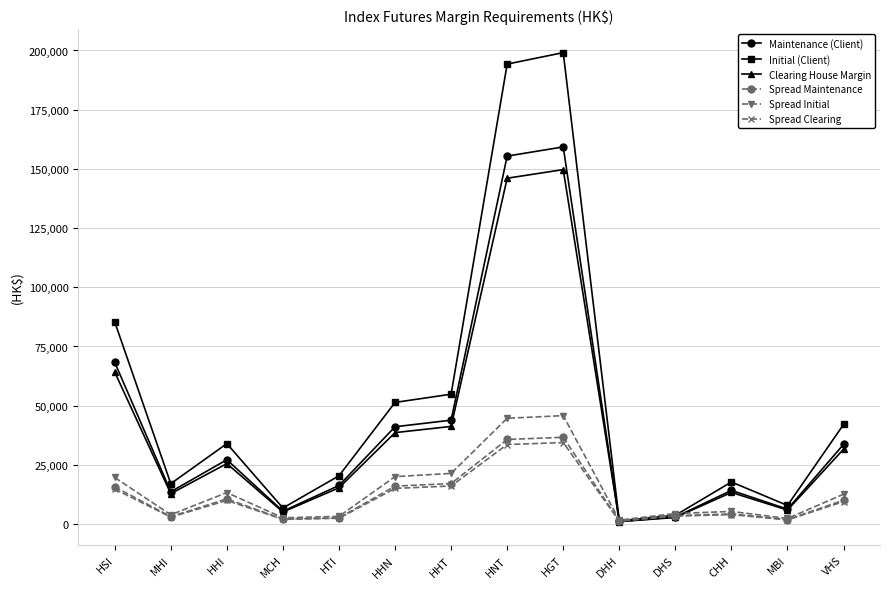

Does the chart display data point markers on the line(s)?

Yes